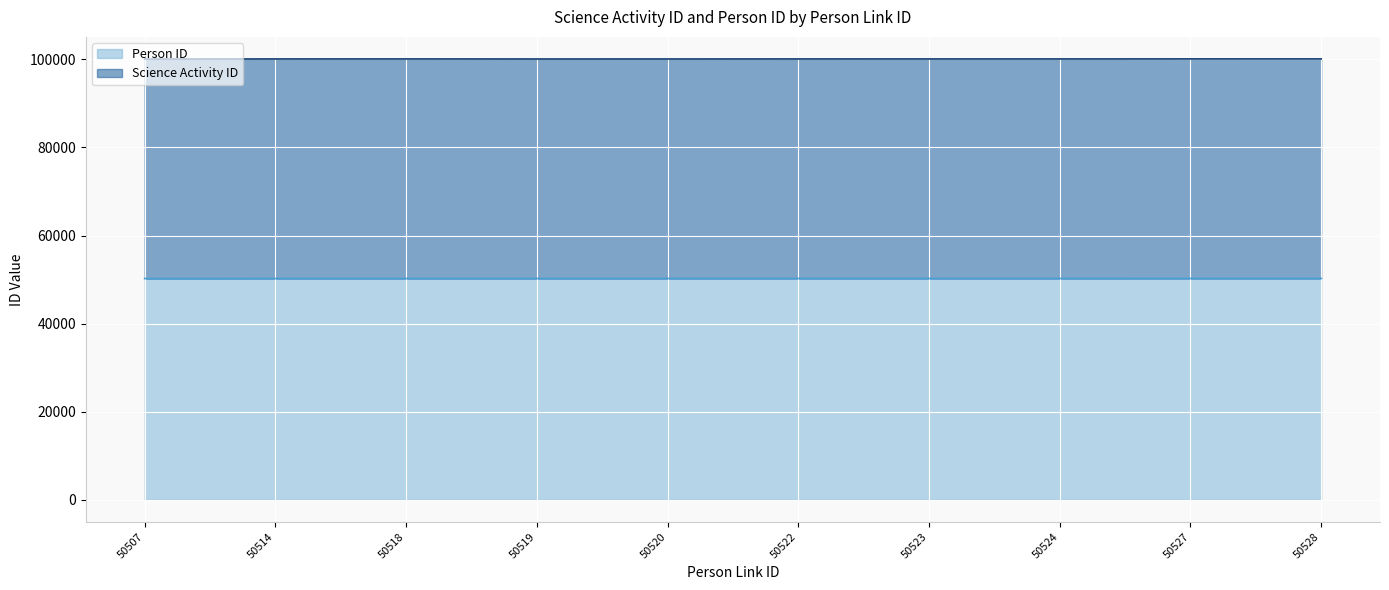

What is the ratio of the value at 50523 to the value at 50518?

1.0